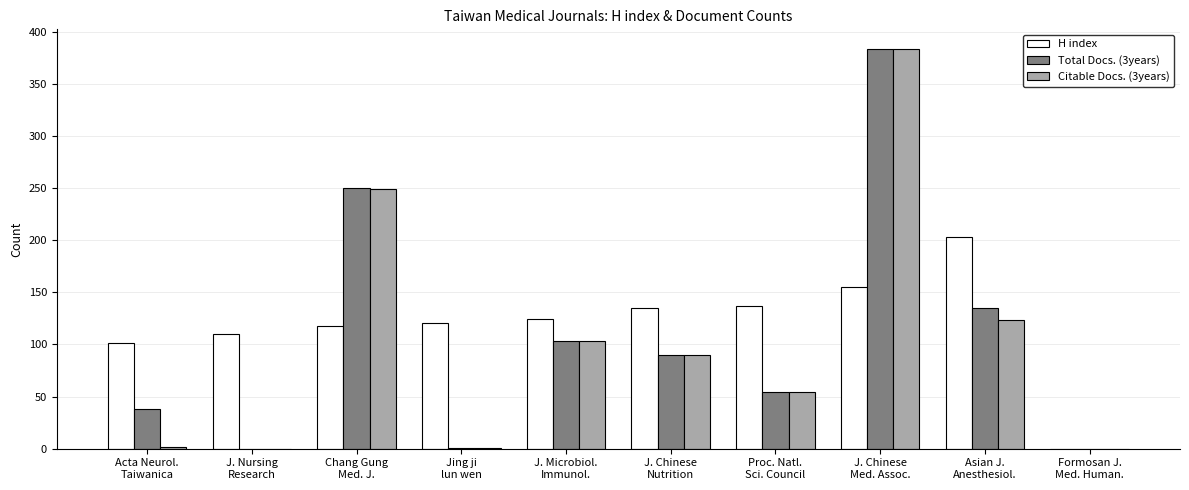

What value does the Citable Docs. (3years) series have at Acta Neurol.
Taiwanica?

2